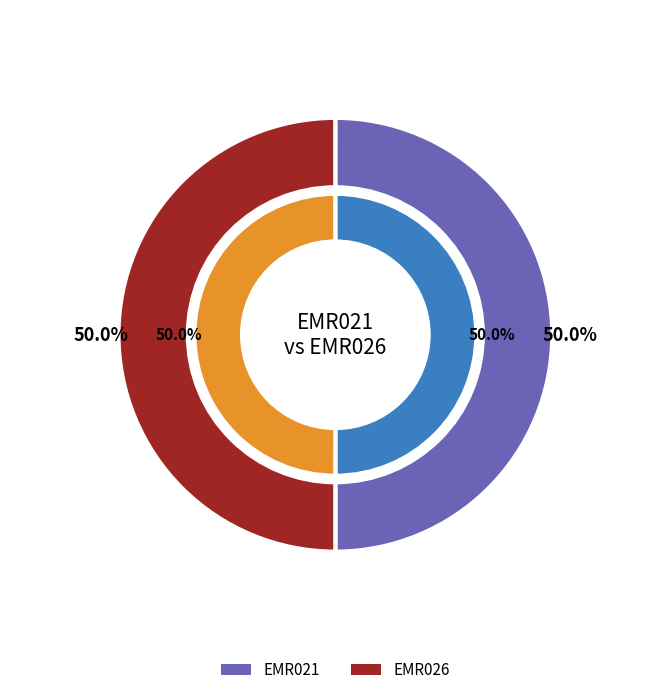

How many segments does this pie chart have?

2